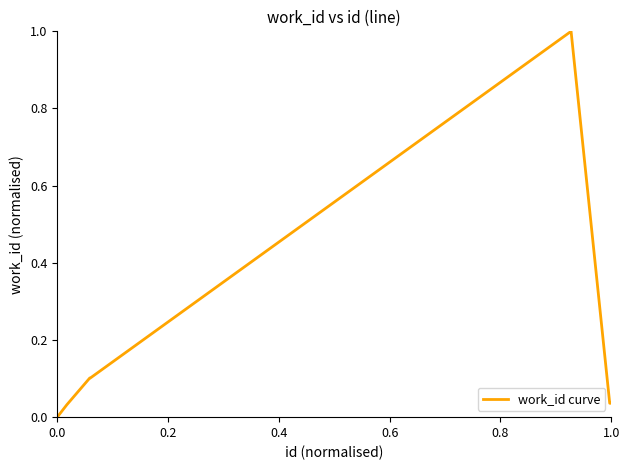

True or false: there are more than 0 points higher than both neighbors.

True